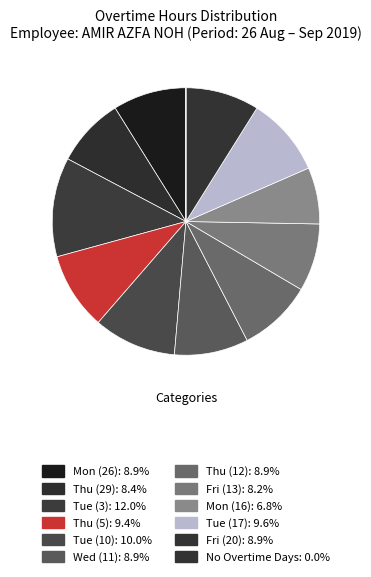

Which slice is the largest?

Tue (3)